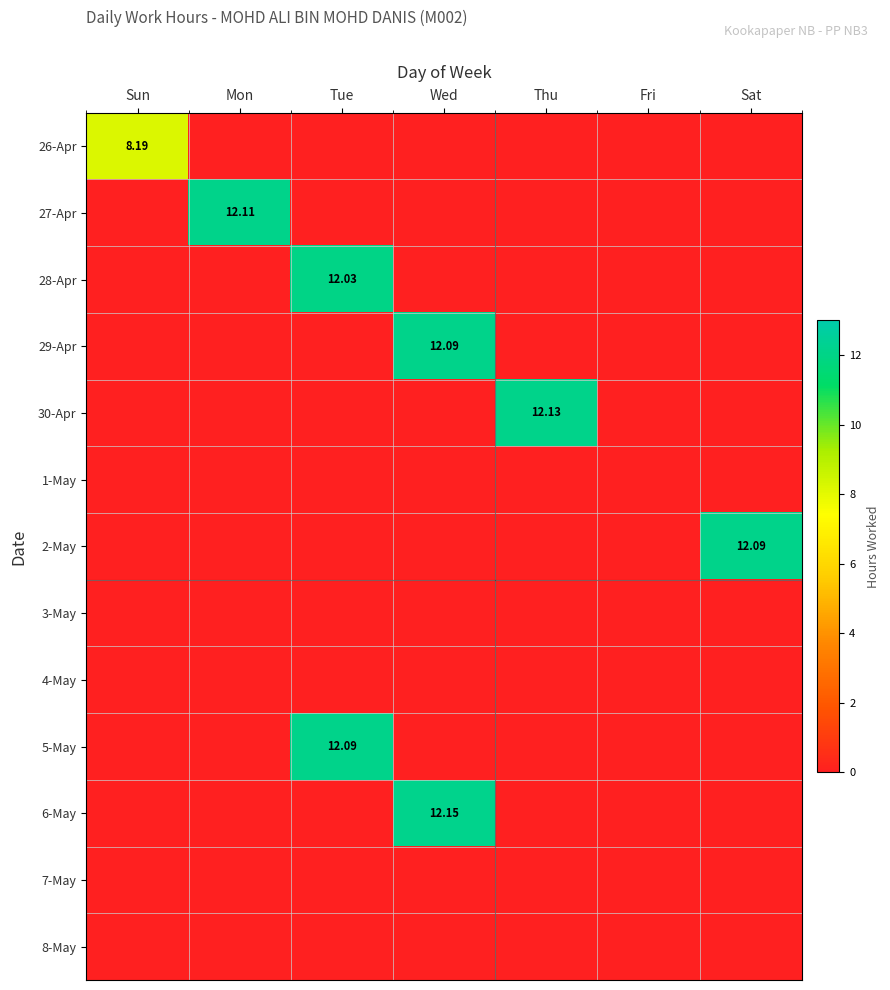

What is the total value across all series at Wed?

24.2